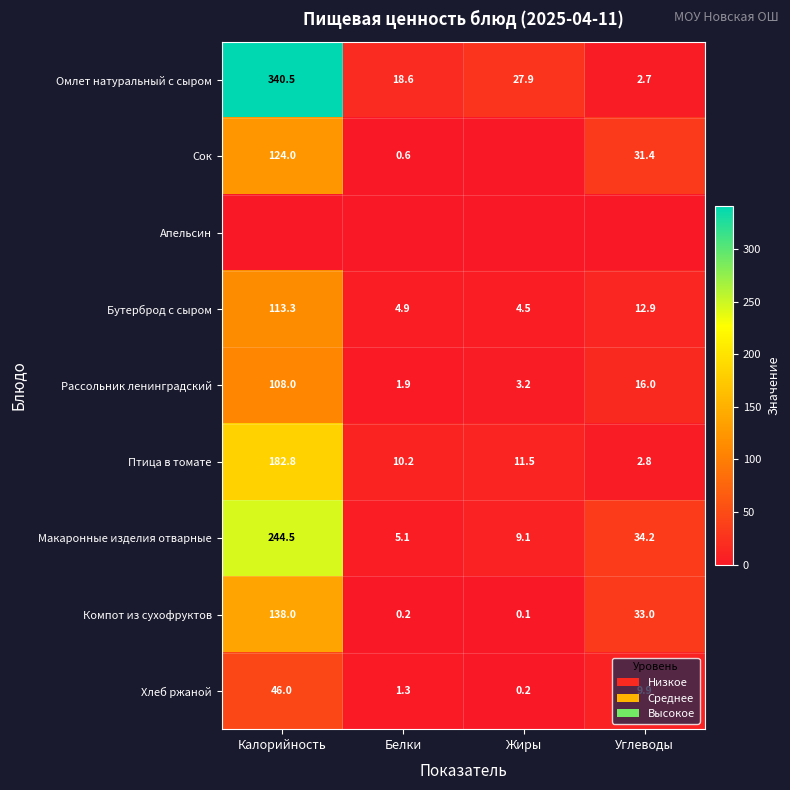

At how many categories does at least one series exceed 70?

1